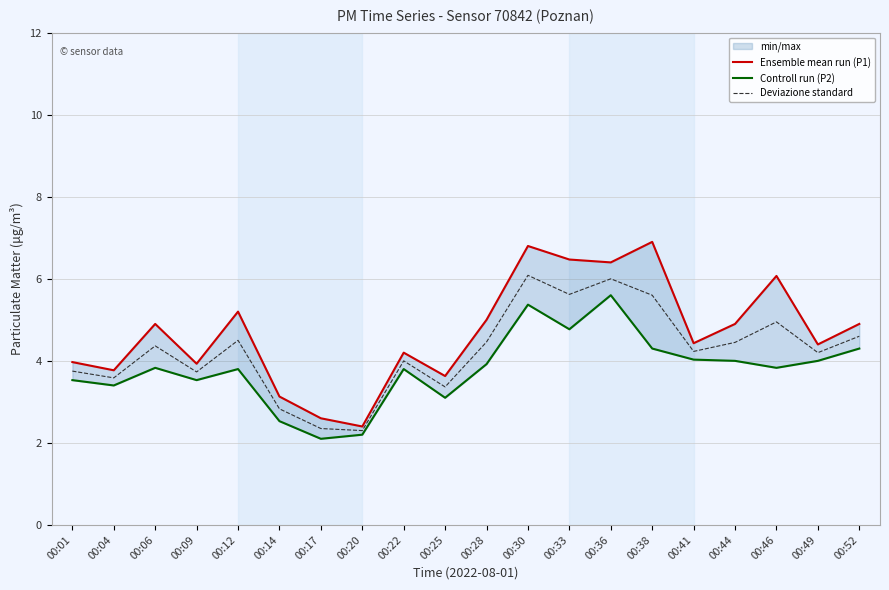

Which series has the largest total across all categories?

Ensemble mean run (P1)